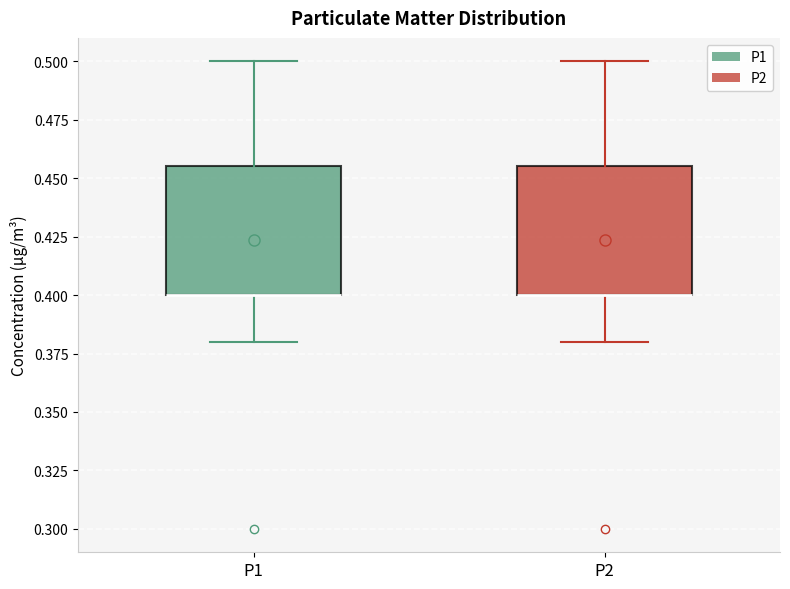

Reading left to right, transcribe this box plot: for each box, give where its median line is, the range the box spans, and where its two whiskers end, as read against the y-axis. The values are not printed on the chart, so give them approximately, as read against the axis.

P1: median 0.400 (drawn on the box's lower edge), box 0.400 to 0.455, whiskers 0.380 to 0.500
P2: median 0.400 (drawn on the box's lower edge), box 0.400 to 0.455, whiskers 0.380 to 0.500